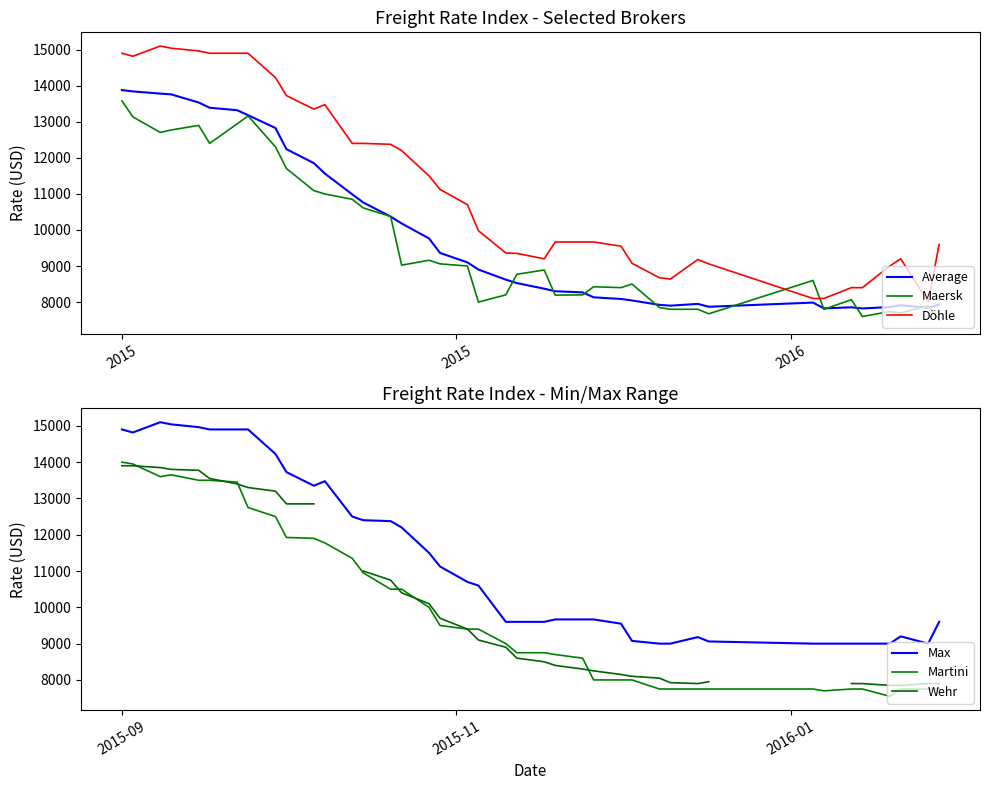

True or false: Döhle and Maersk intersect in this chart.

True